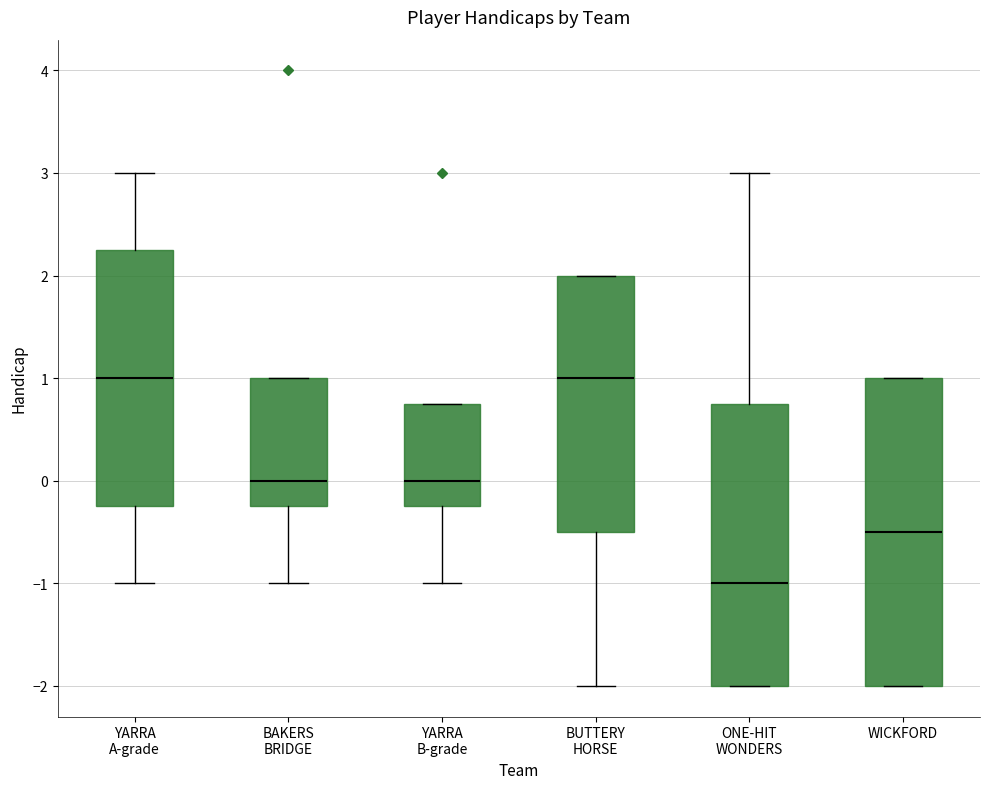

Reading left to right, transcribe this box plot: for each box, give where its median line is, the range the box spans, and where its two whiskers end, as read against the y-axis. The values are not printed on the chart, so give them approximately, as read against the axis.

YARRA A-grade: median 1.0, box -0.2 to 2.3, whiskers -1.0 to 3.0
BAKERS BRIDGE: median 0.0, box -0.2 to 1.0, whiskers -1.0 to 1.0
YARRA B-grade: median 0.0, box -0.2 to 0.8, whiskers -1.0 to 0.8
BUTTERY HORSE: median 1.0, box -0.5 to 2.0, whiskers -2.0 to 2.0
ONE-HIT WONDERS: median -1.0, box -2.0 to 0.8, whiskers -2.0 to 3.0
WICKFORD: median -0.5, box -2.0 to 1.0, whiskers -2.0 to 1.0